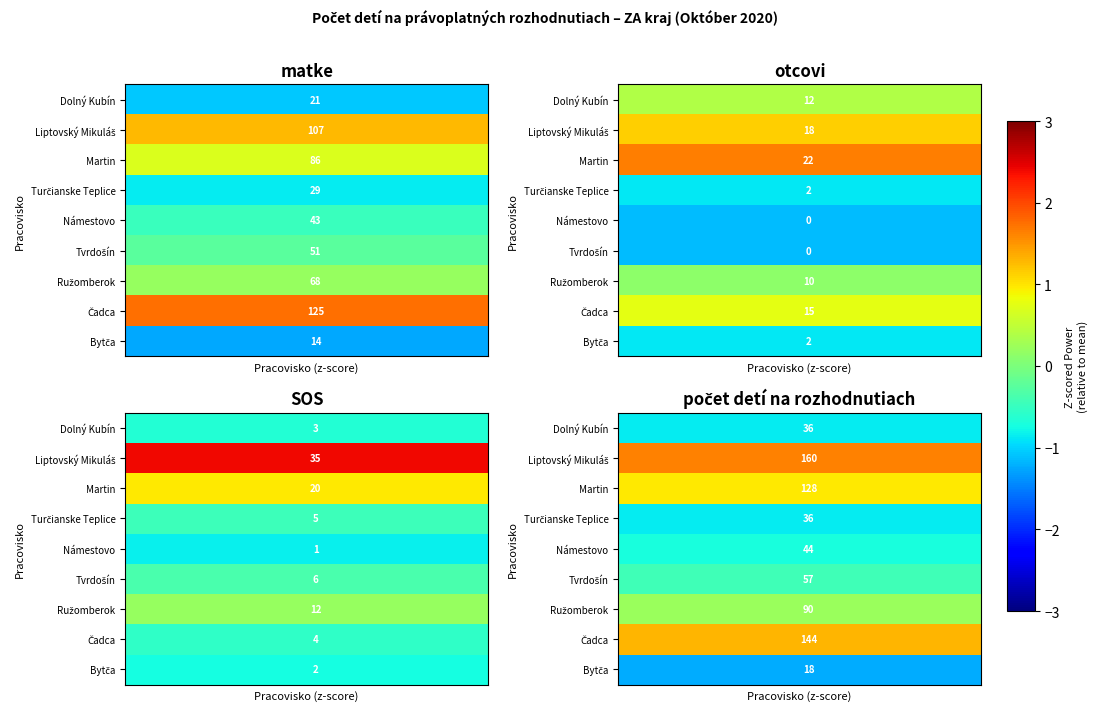

Which has a higher value, 17 or 7?

17